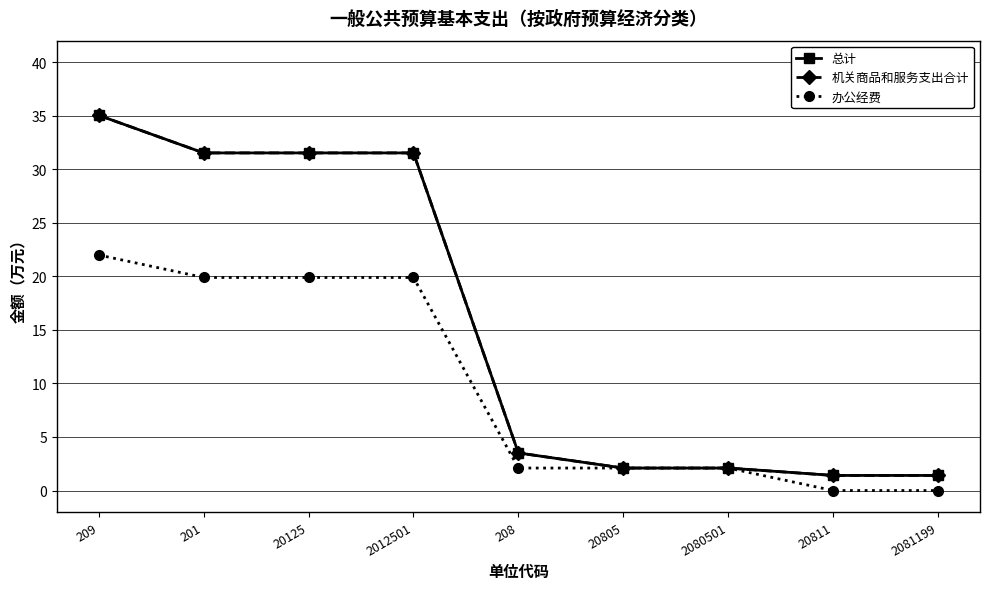

At 2012501, list the series in order from smallest to largest.

办公经费, 总计, 机关商品和服务支出合计